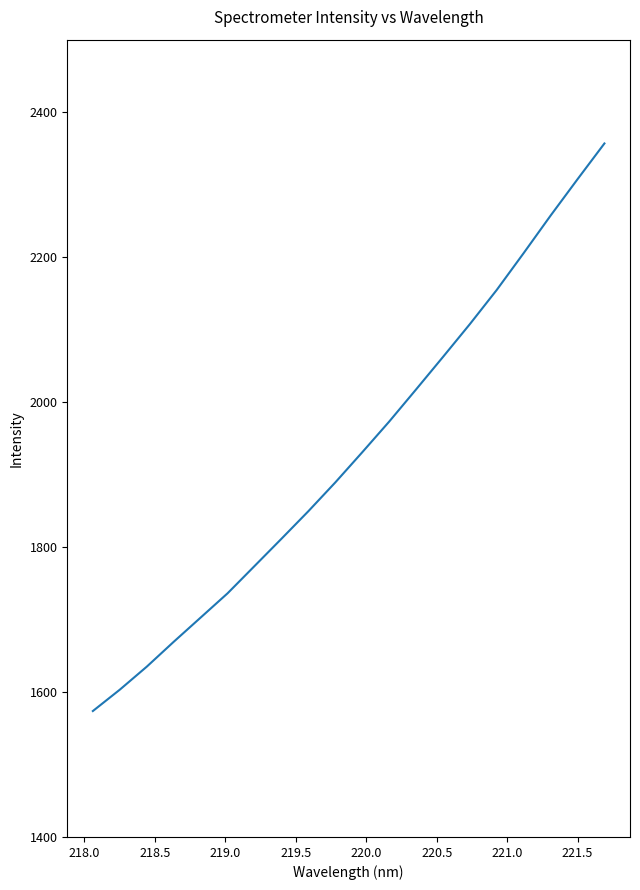

What is the sum of all values?

38616.5